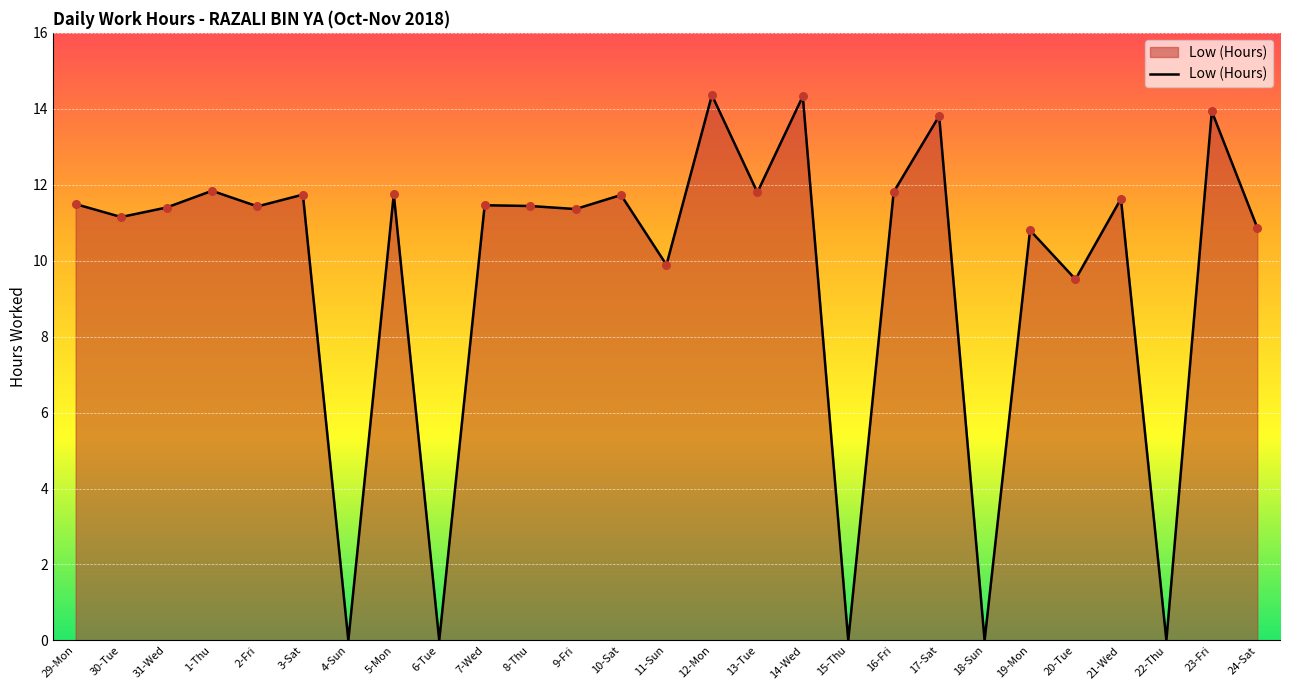

What is the change in value from 3-Sat to 6-Tue?

-11.7